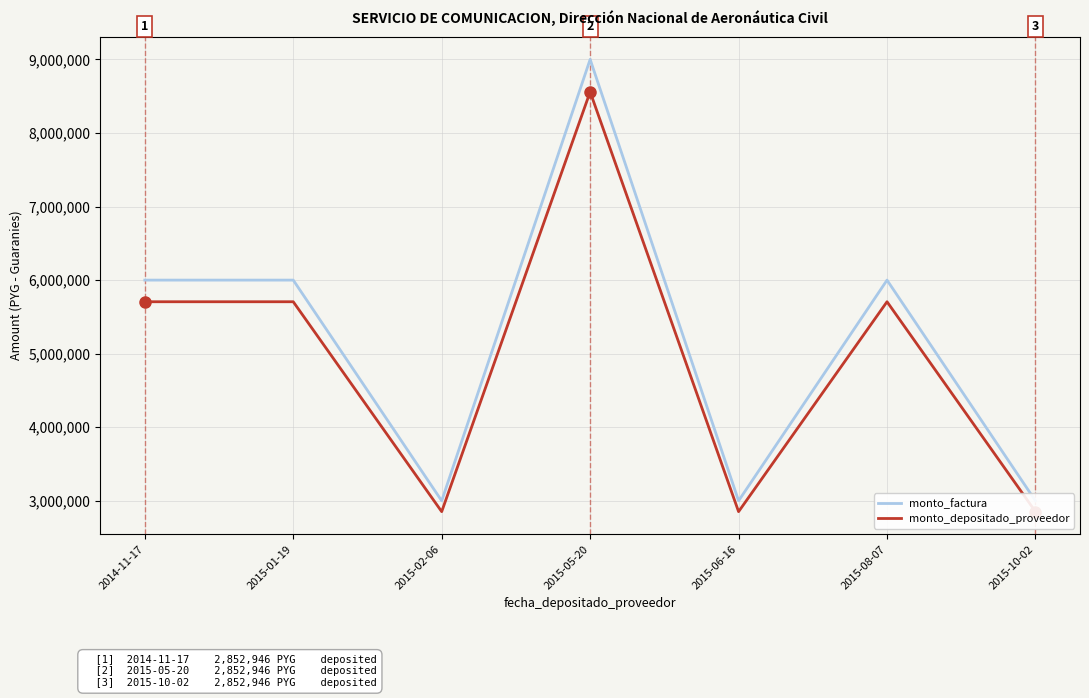

Rank the series by their average value, from lowest to highest.

monto_depositado_proveedor, monto_factura